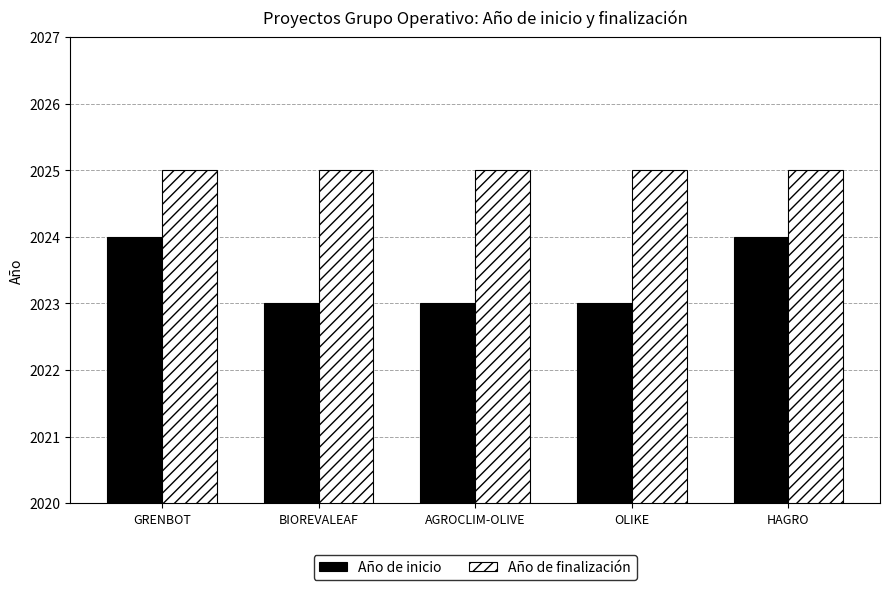

At GRENBOT, list the series in order from largest to smallest.

Año de finalización, Año de inicio